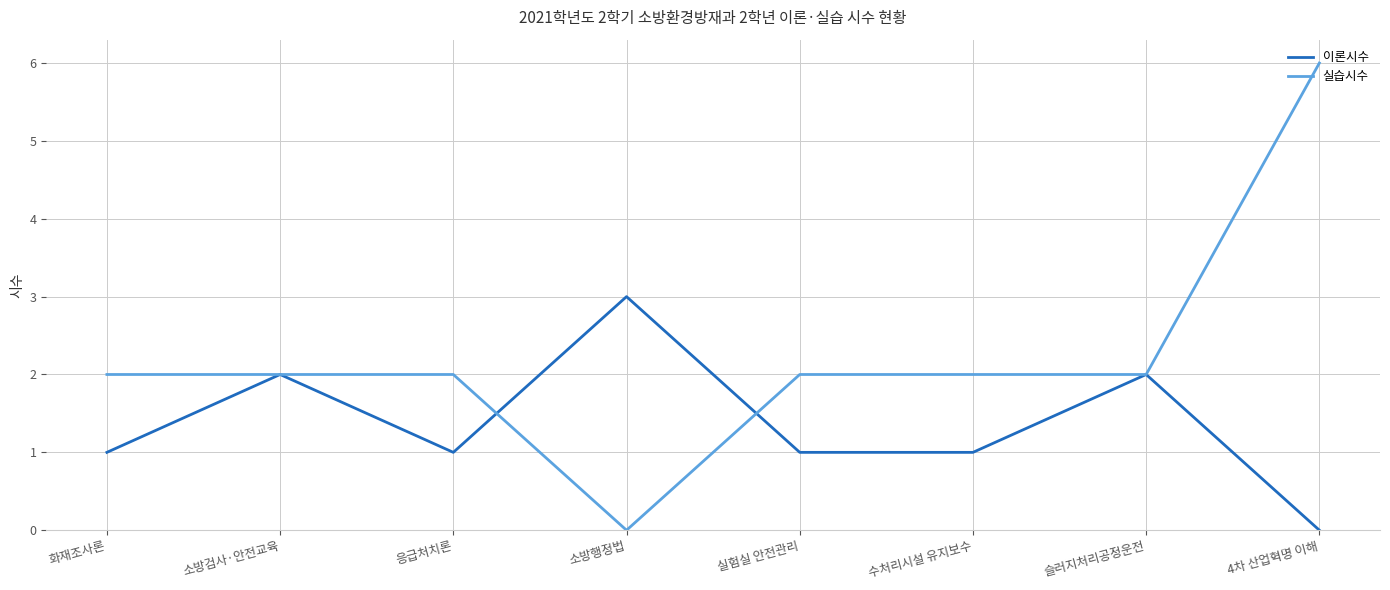

Does the chart have visible grid lines?

Yes